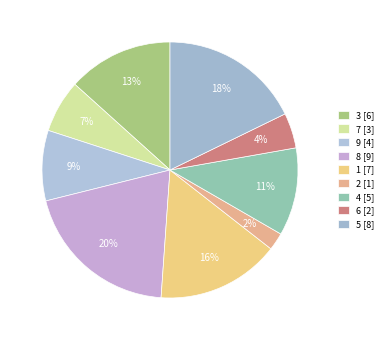

Count the number of slices in the pie.

9